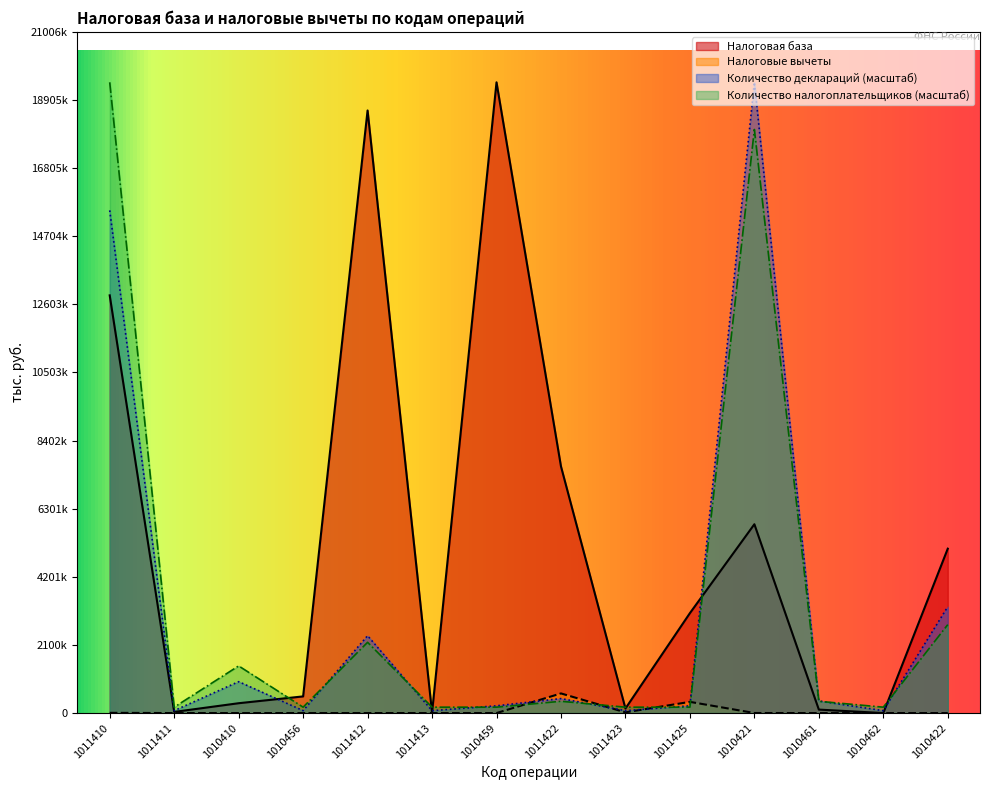

At which label is Налоговая база closest to 9725350?

1011422